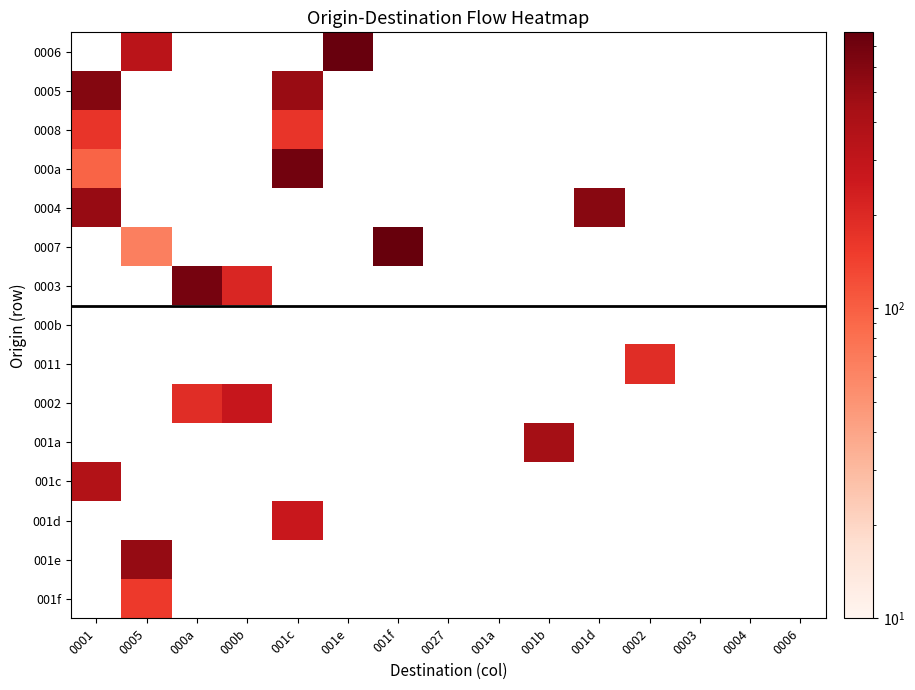

Which has a higher value, 0001 or 0004?

0001